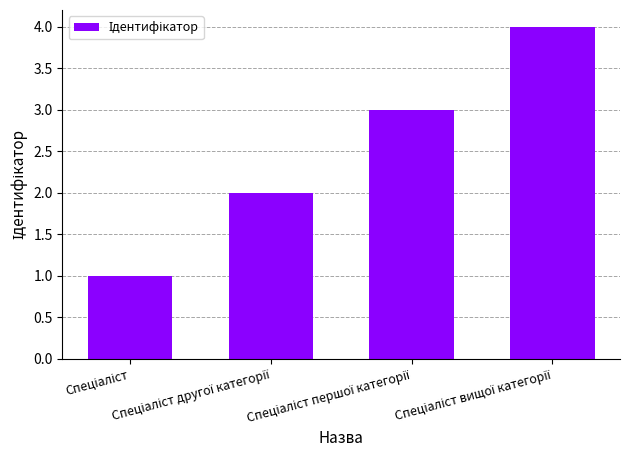

Reading left to right, transcribe all the data shown in this chart.

1	2	3	4